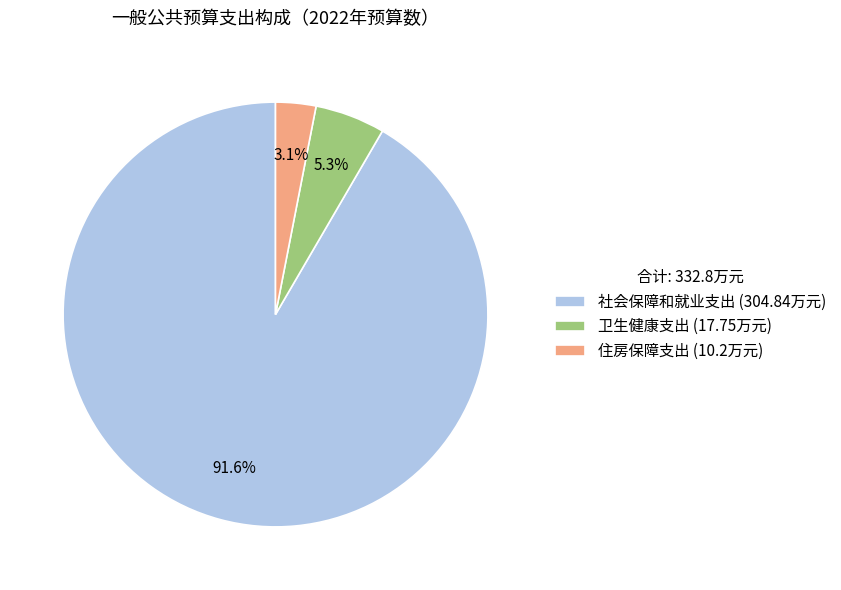

Does 卫生健康支出 represent more than half of the total?

No